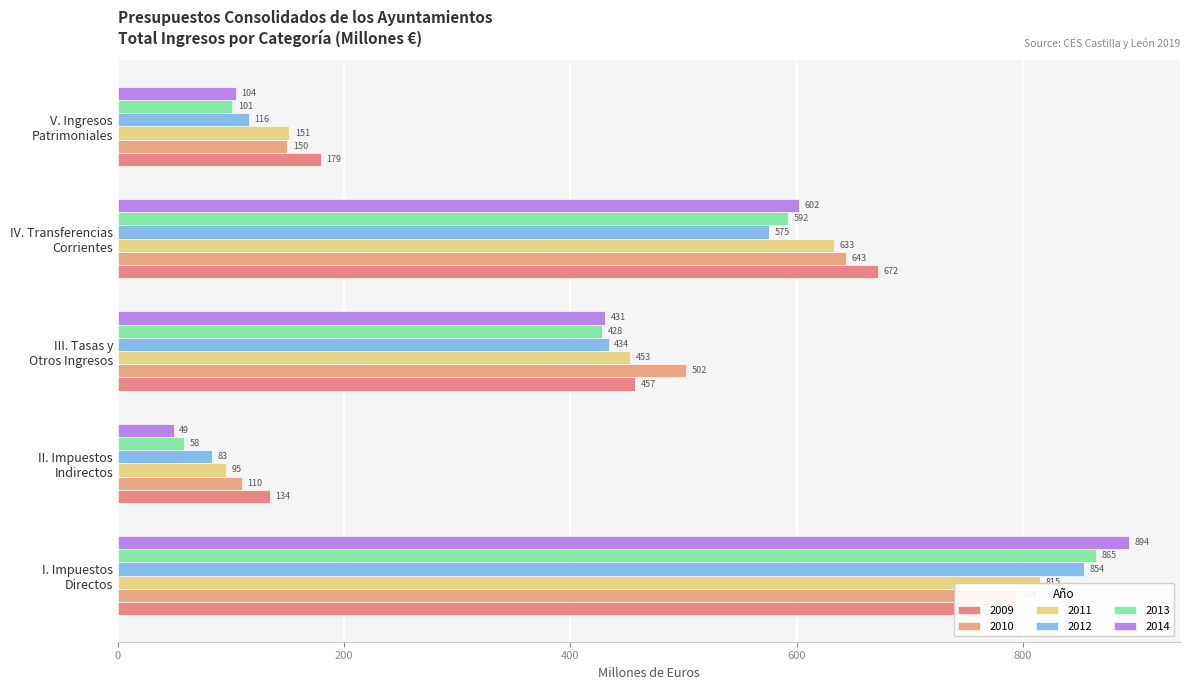

What is the lowest value of the 2013 series?

58.5